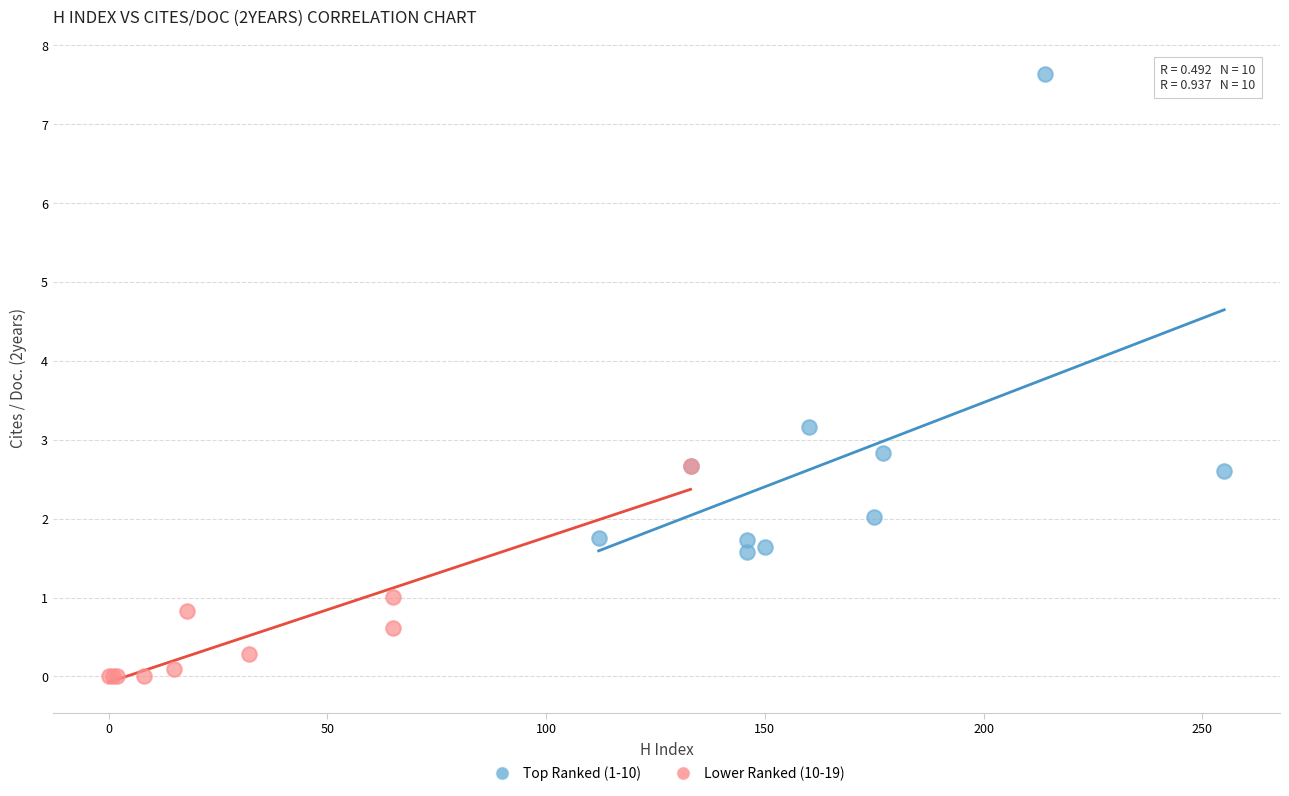

Which series has the largest Y range (max minus min)?

Top Ranked (1-10)